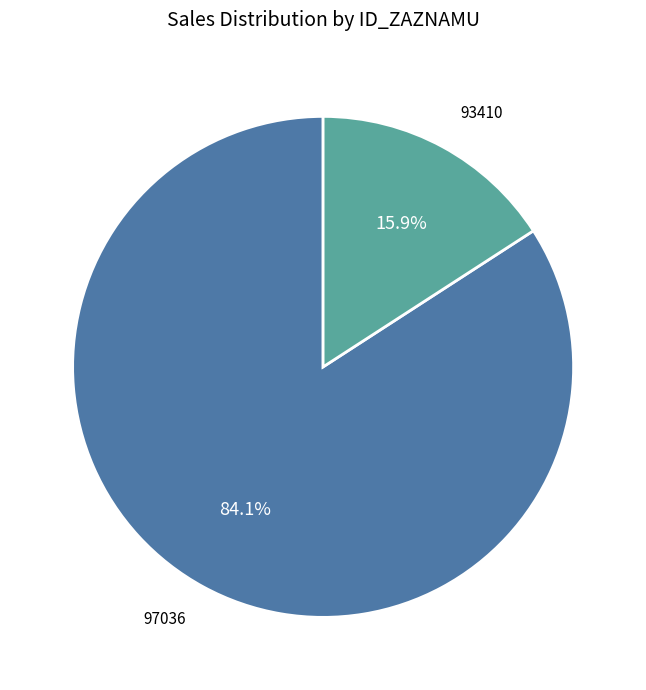

How many slices are in this pie chart?

2